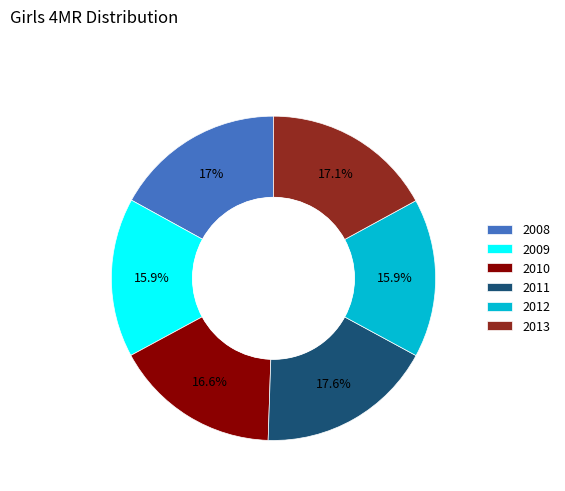

Which category has the biggest portion of the pie?

2011